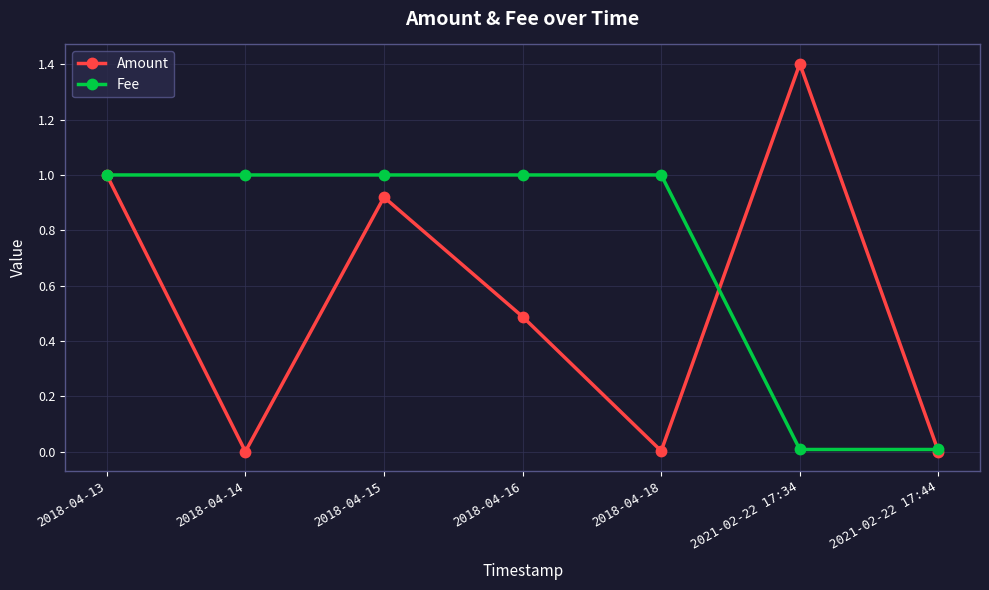

True or false: Fee and Amount intersect in this chart.

True